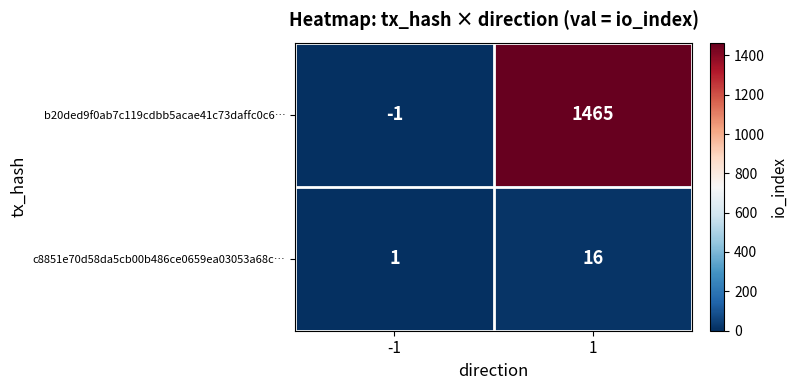

How many series are shown in this chart?

2